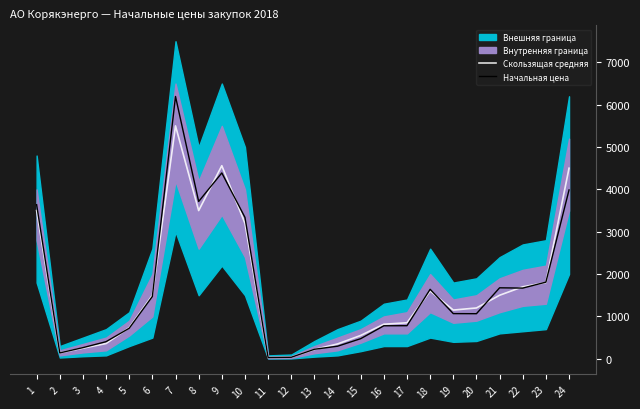

True or false: Начальная цена has a value of 2545.5 at 21.

False